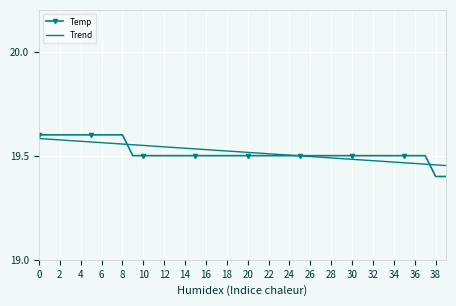

At how many categories does at least one series exceed 19?

40